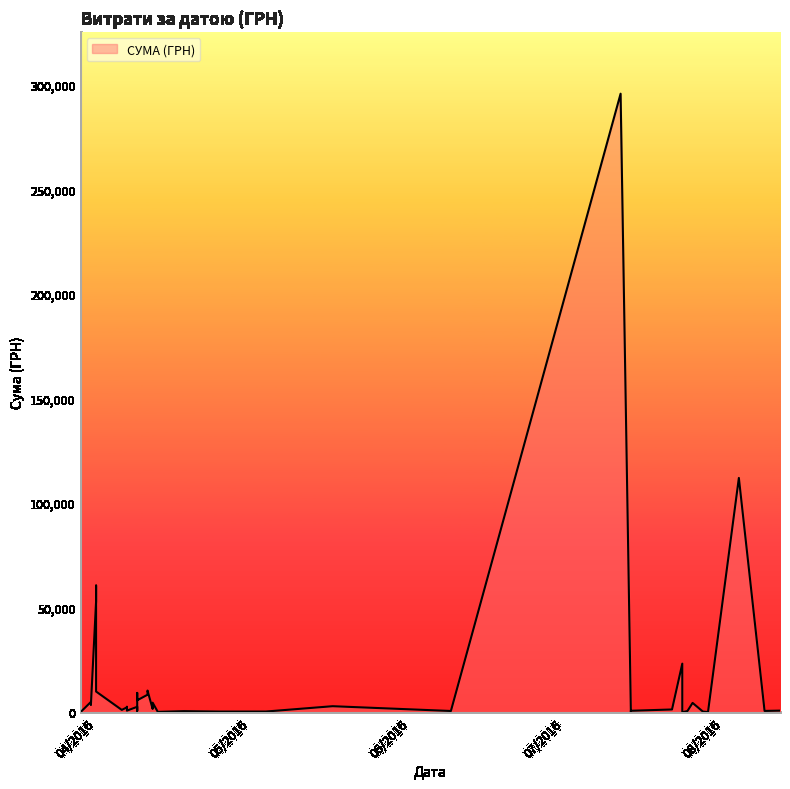

True or false: the data has more than 0 interior local peaks.

True